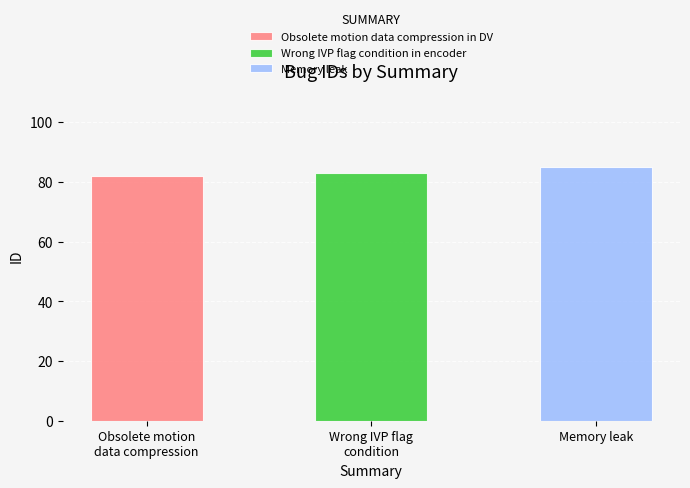

Rank the categories by value from lowest to highest.

Obsolete motion data compression in DV, Wrong IVP flag condition in encoder, Memory leak